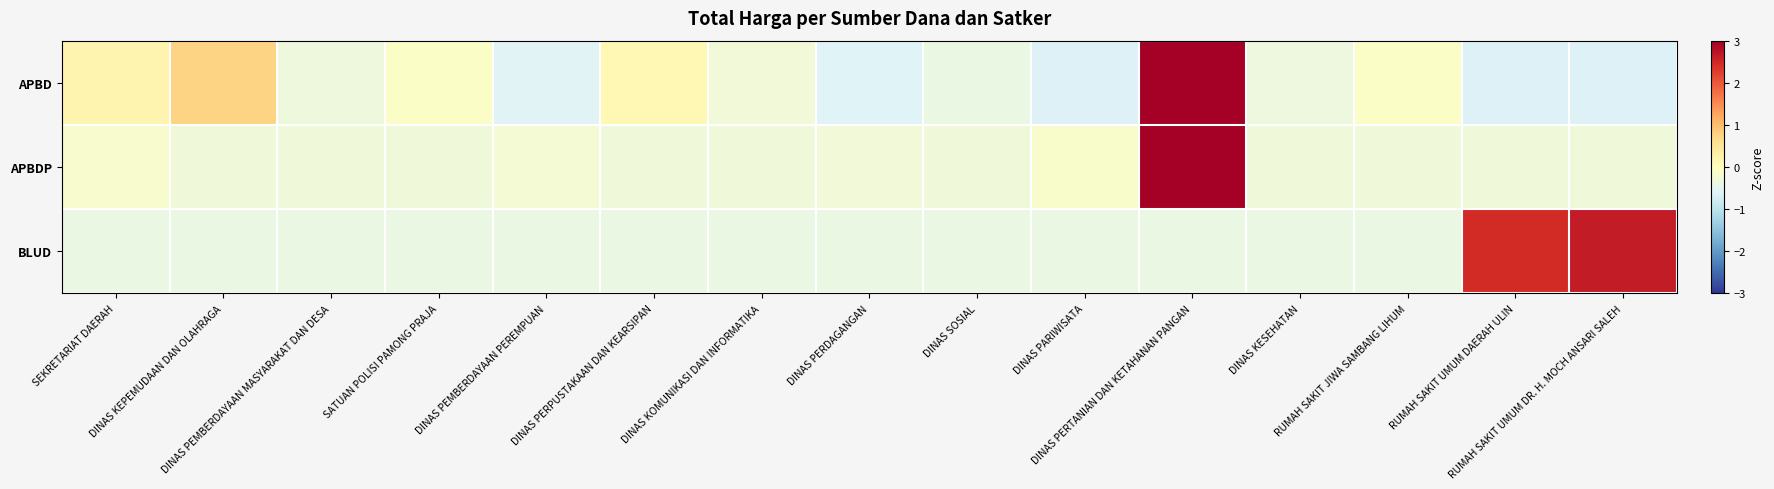

What is the spread (max minus min) of values at DINAS PERPUSTAKAAN DAN KEARSIPAN?

0.5